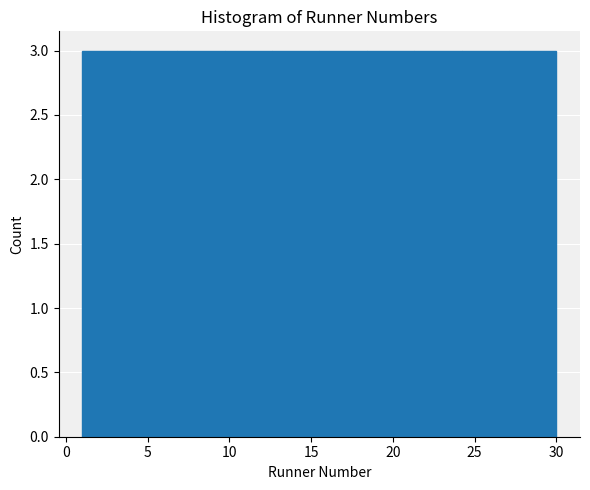

Reading left to right, transcribe this chart: for each bar, give the range it covers on the x-axis and its height. Neither the bar edges nor the heights are printed on the chart, so give them approximately, as read against the axes.

1.0 to 3.9: 3
3.9 to 6.8: 3
6.8 to 9.7: 3
9.7 to 12.6: 3
12.6 to 15.5: 3
15.5 to 18.4: 3
18.4 to 21.3: 3
21.3 to 24.2: 3
24.2 to 27.1: 3
27.1 to 30.0: 3